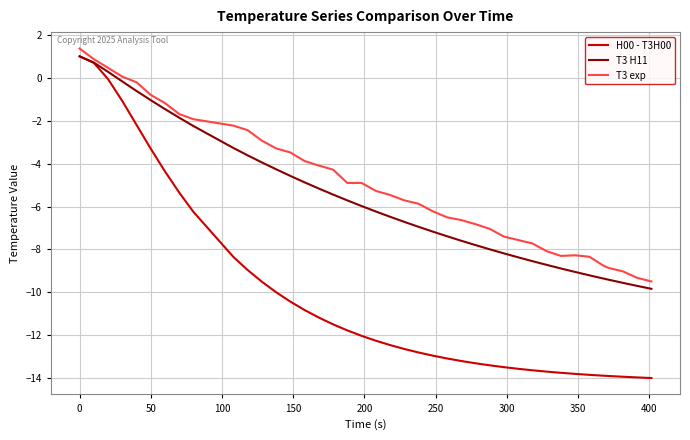

What is the minimum value shown in the chart?

-14.0